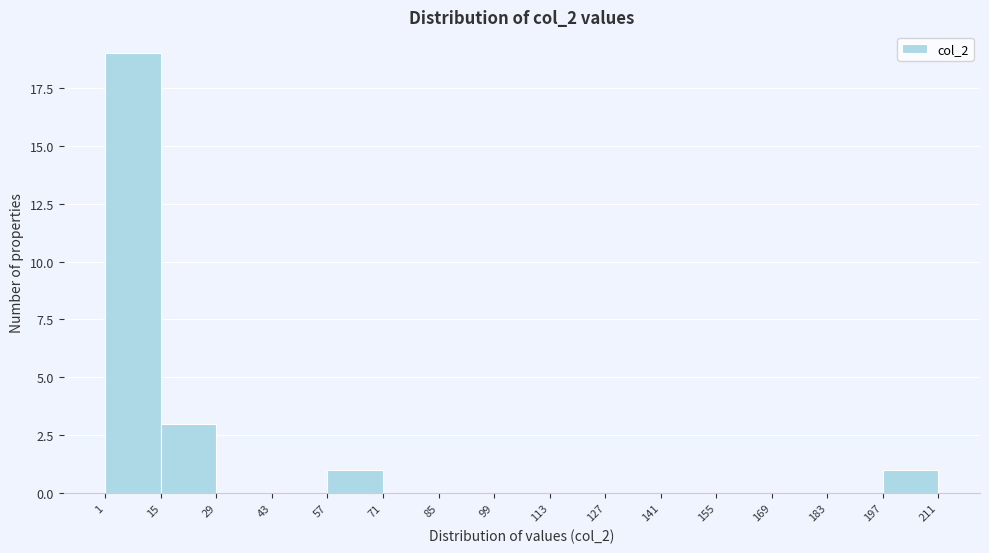

Which range on the x-axis has the tallest bar?

1 to 15